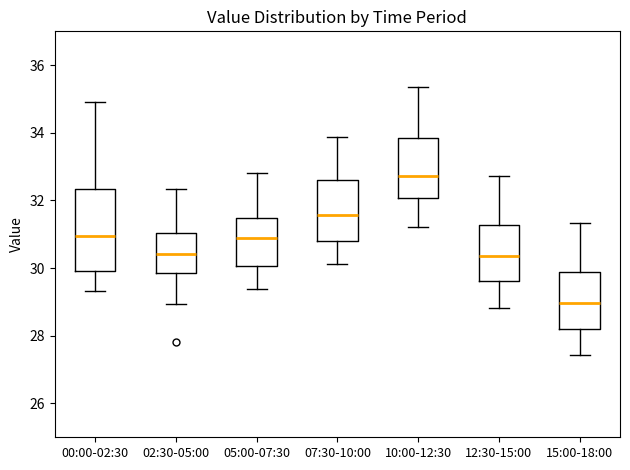

Reading left to right, transcribe this box plot: for each box, give where its median line is, the range the box spans, and where its two whiskers end, as read against the y-axis. The values are not printed on the chart, so give them approximately, as read against the axis.

00:00-02:30: median 31.0, box 30.0 to 32.4, whiskers 29.4 to 35.0
02:30-05:00: median 30.4, box 29.8 to 31.0, whiskers 29.0 to 32.4
05:00-07:30: median 30.8, box 30.0 to 31.4, whiskers 29.4 to 32.8
07:30-10:00: median 31.6, box 30.8 to 32.6, whiskers 30.2 to 33.8
10:00-12:30: median 32.8, box 32.0 to 33.8, whiskers 31.2 to 35.4
12:30-15:00: median 30.4, box 29.6 to 31.2, whiskers 28.8 to 32.8
15:00-18:00: median 29.0, box 28.2 to 29.8, whiskers 27.4 to 31.4